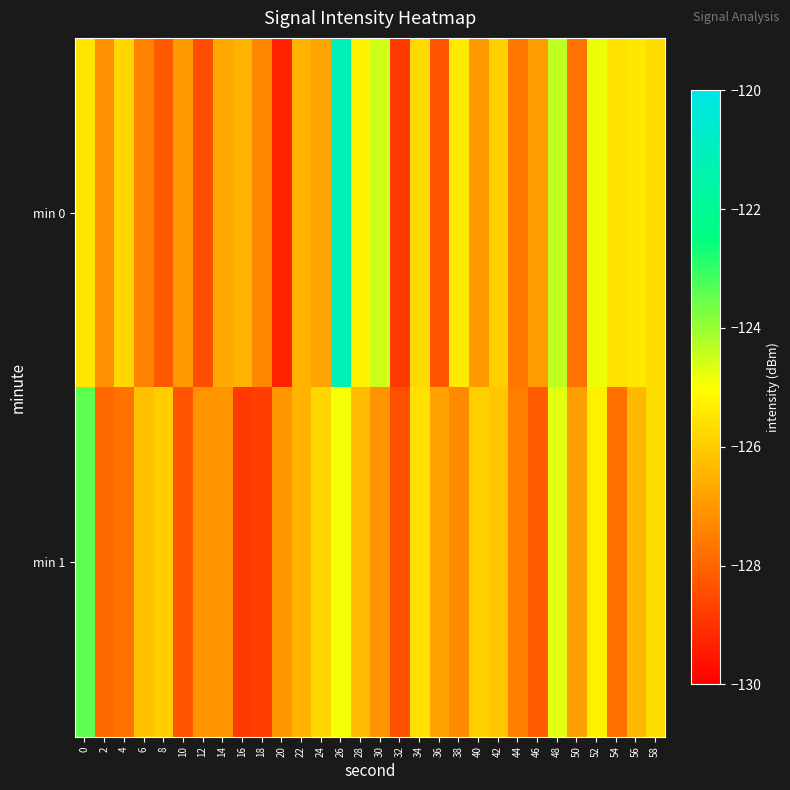

Between 12 and 22, which is larger?

22